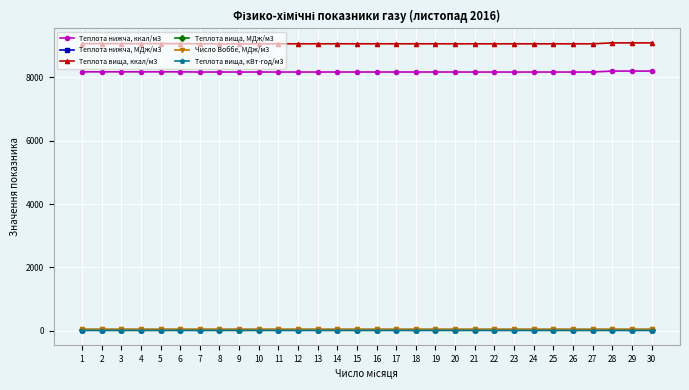

True or false: Число Воббе, МДж/м3 and Теплота нижча, МДж/м3 intersect in this chart.

False